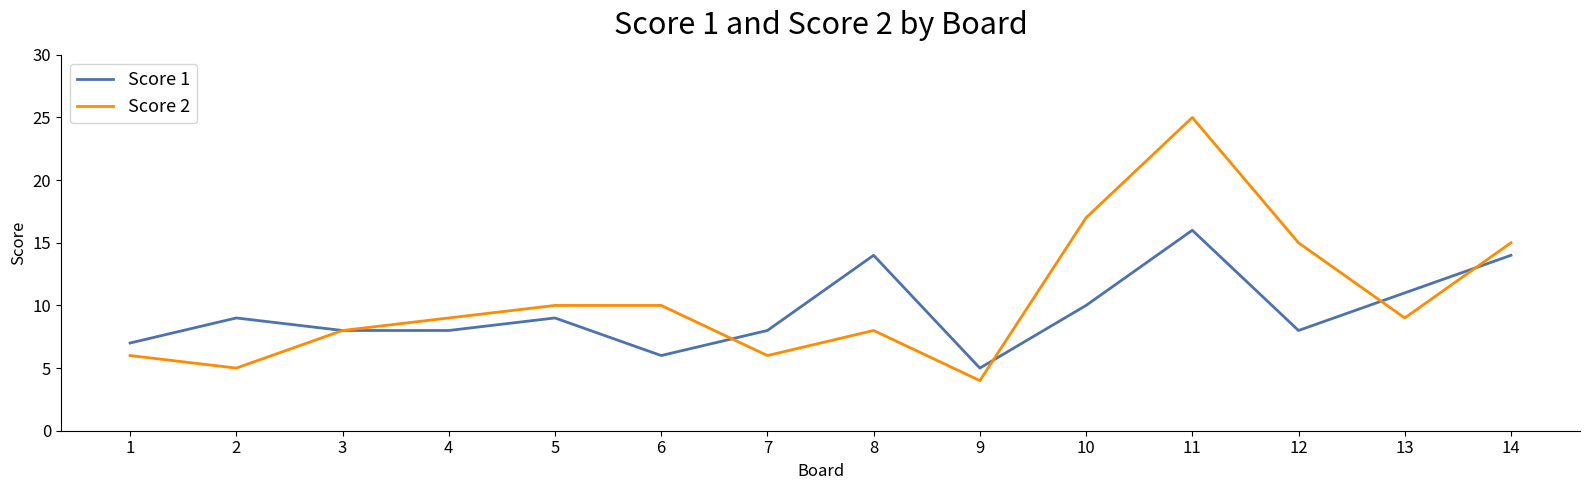

Reading right to left, list all the values displayed in this chart.

Score 1: 14	11	8	16	10	5	14	8	6	9	8	8	9	7
Score 2: 15	9	15	25	17	4	8	6	10	10	9	8	5	6